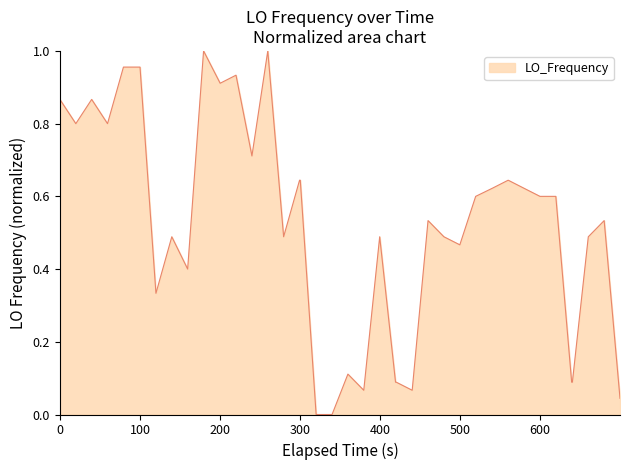

True or false: the data has more than 0 interior local peaks.

True